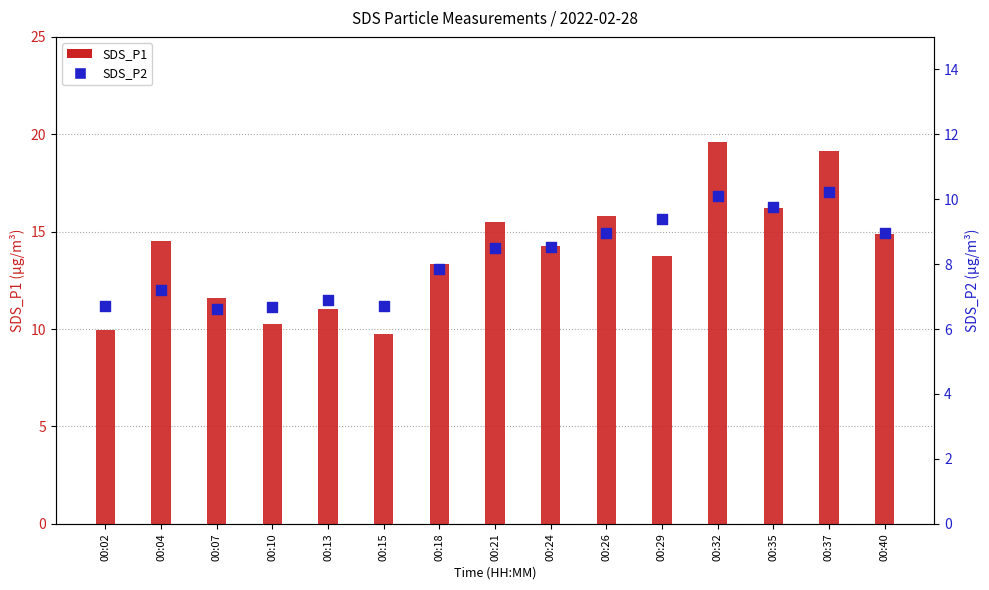

At how many categories does at least one series exceed 18?

2